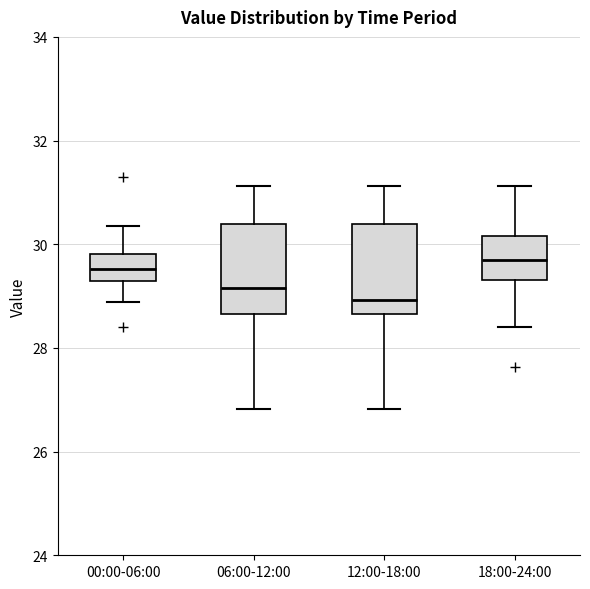

Reading left to right, transcribe this box plot: for each box, give where its median line is, the range the box spans, and where its two whiskers end, as read against the y-axis. The values are not printed on the chart, so give them approximately, as read against the axis.

00:00-06:00: median 29.6, box 29.4 to 29.8, whiskers 28.8 to 30.4
06:00-12:00: median 29.2, box 28.6 to 30.4, whiskers 26.8 to 31.2
12:00-18:00: median 29.0, box 28.6 to 30.4, whiskers 26.8 to 31.2
18:00-24:00: median 29.8, box 29.4 to 30.2, whiskers 28.4 to 31.2